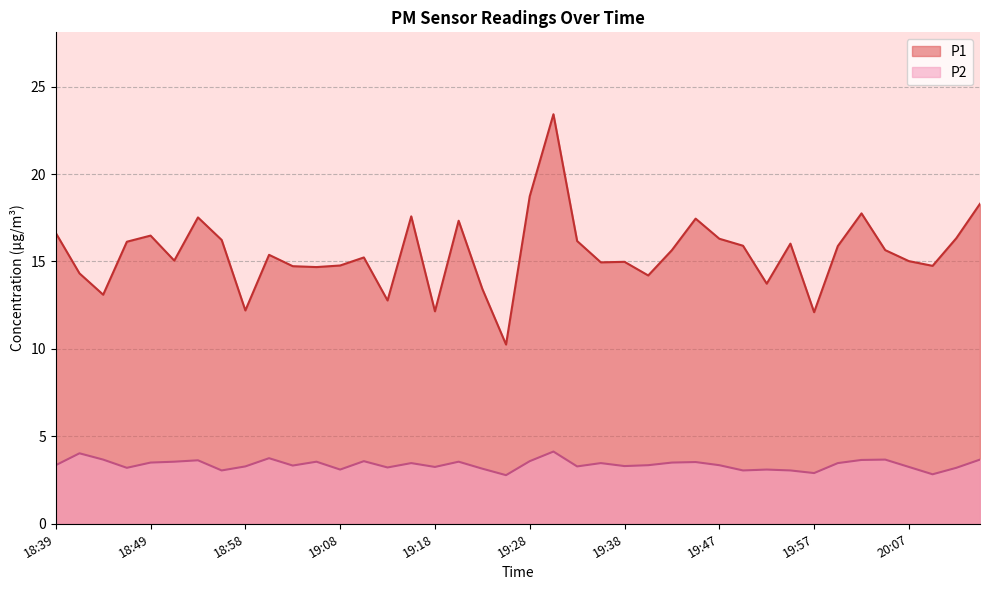

How many data points does each series have?

40